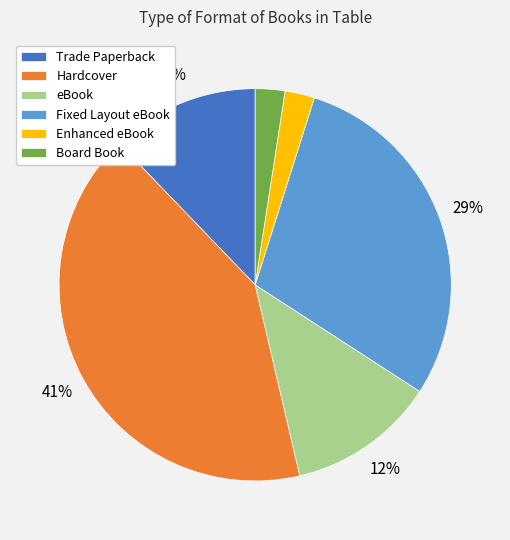

Which slice is the largest?

Hardcover